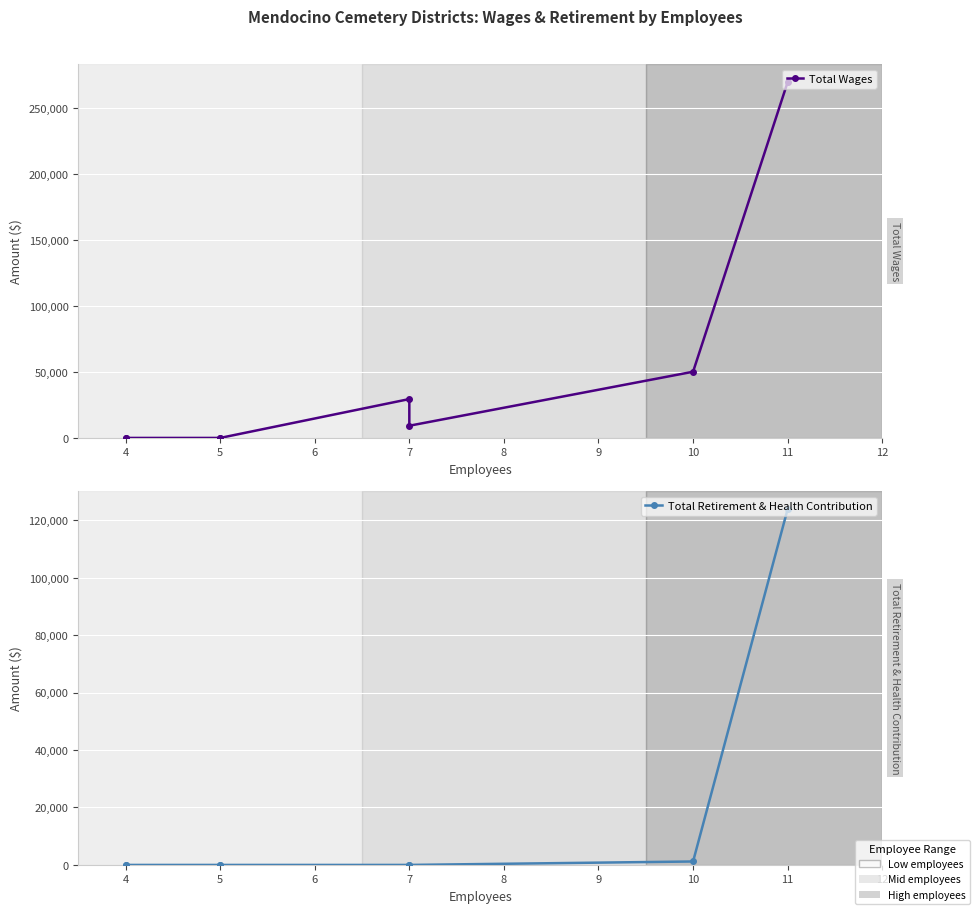

The value of Total Wages at 7 is 29430. True or false?

True